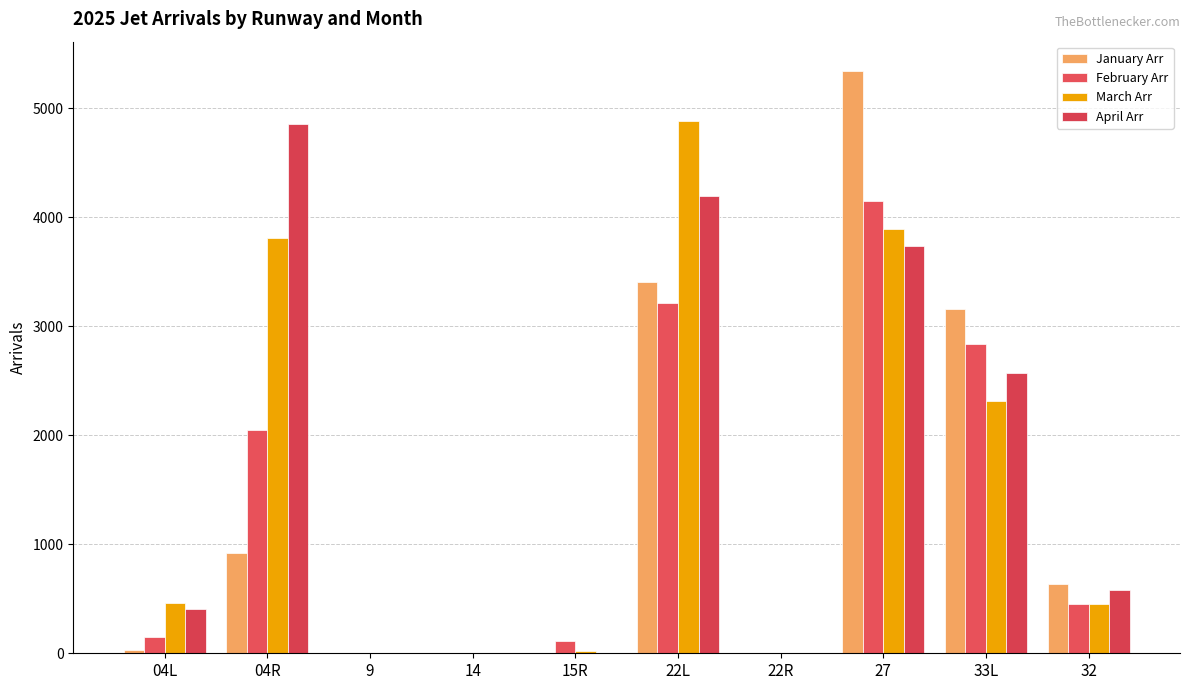

Reading left to right, extract all data points from this chart.

January Arr: 04L=30	04R=918	9=0	14=0	15R=0	22L=3403	22R=1	27=5342	33L=3156	32=638
February Arr: 04L=150	04R=2051	9=0	14=0	15R=117	22L=3213	22R=2	27=4149	33L=2837	32=455
March Arr: 04L=458	04R=3806	9=0	14=0	15R=23	22L=4883	22R=1	27=3887	33L=2312	32=452
April Arr: 04L=405	04R=4852	9=0	14=0	15R=0	22L=4197	22R=0	27=3731	33L=2569	32=577